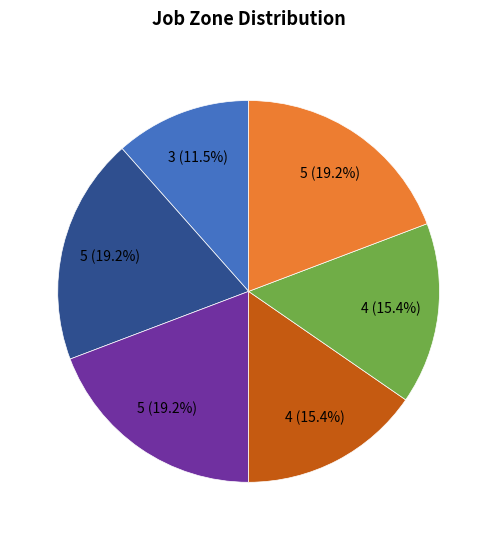

Does any single category account for the majority?

No